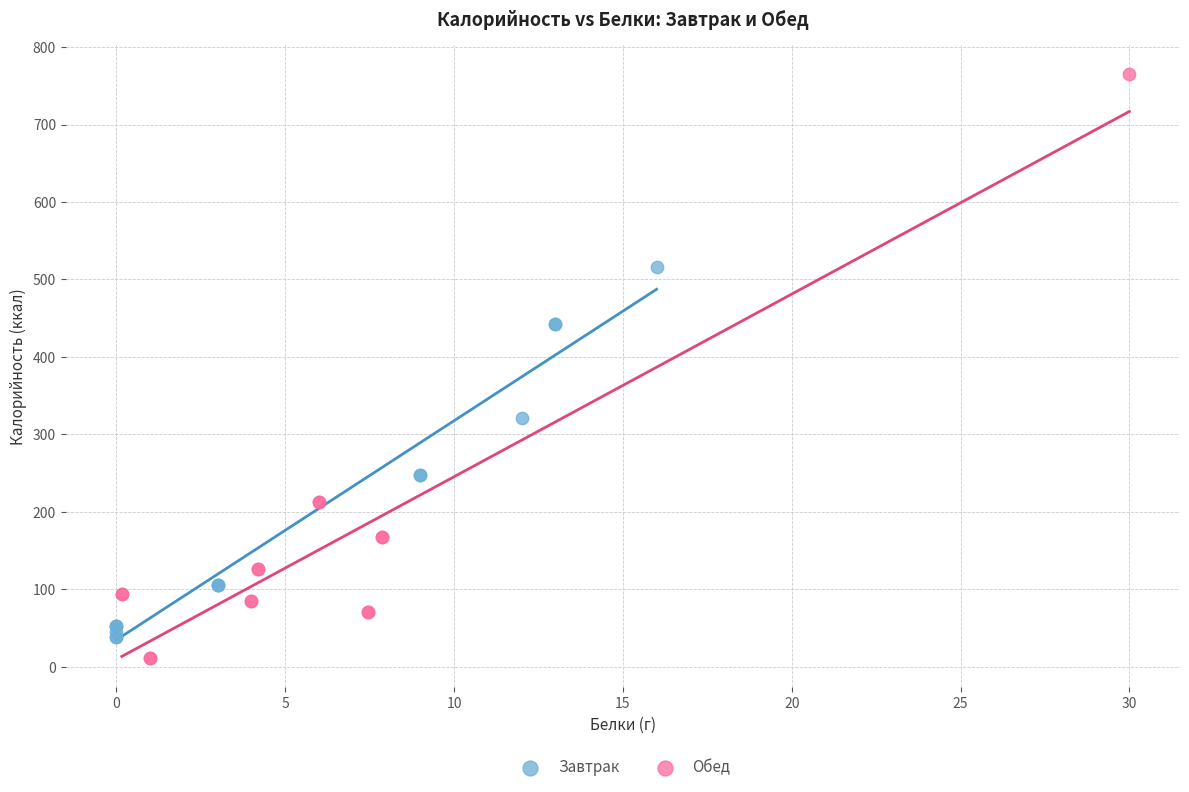

What are all the series names shown in the legend?

Завтрак, Обед